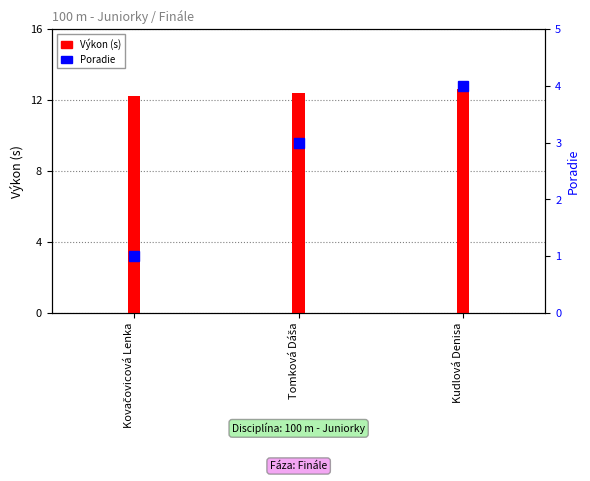

What is the difference between the maximum and minimum values in the Výkon (s) series?

0.4